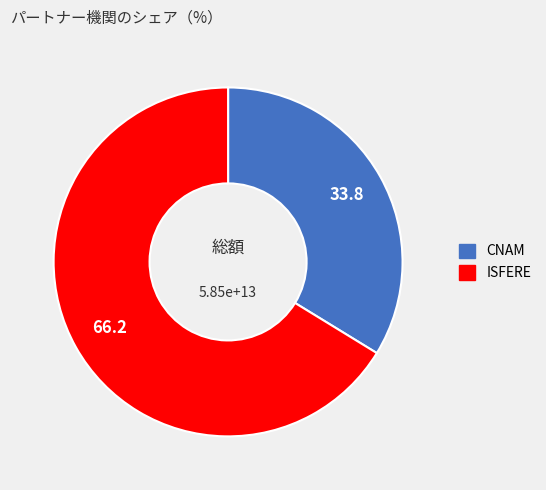

Is there any slice that represents more than half of the pie?

Yes